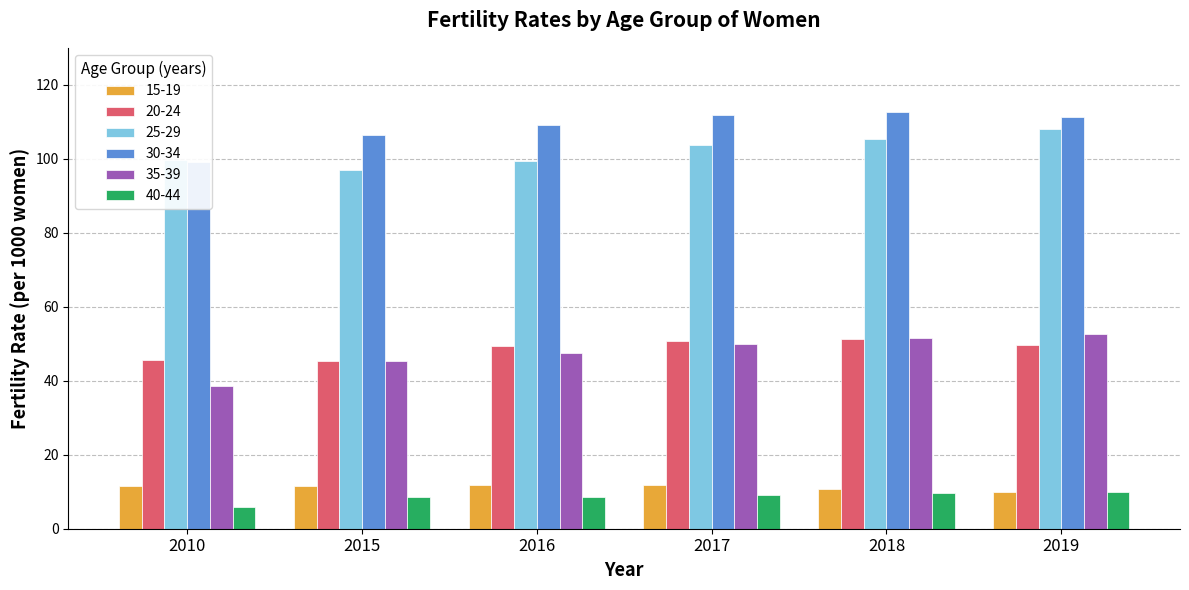

What is the difference between the highest and lowest values at 2019?

101.5